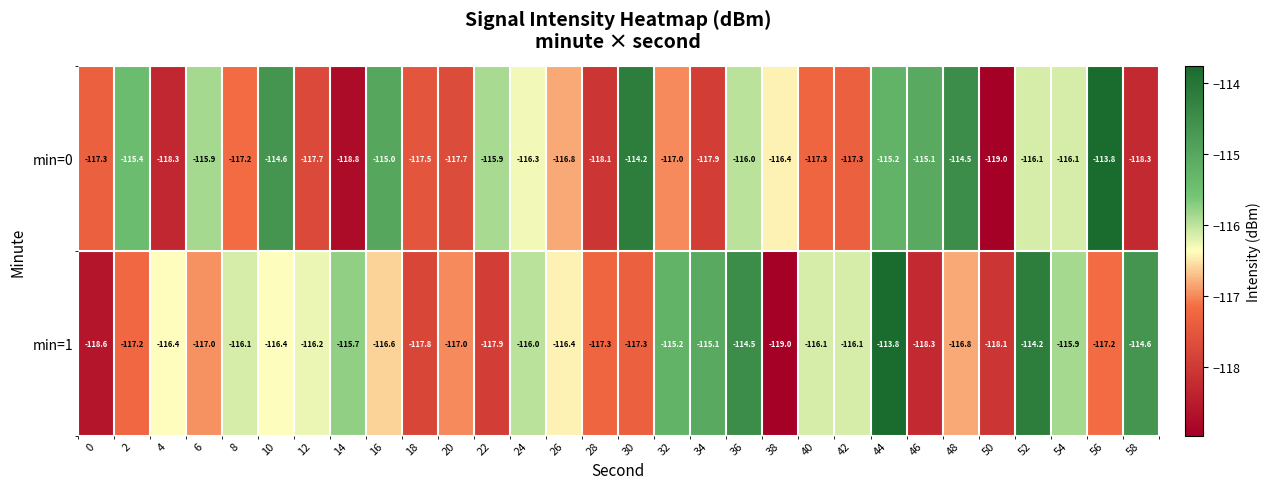

Between 8 and 34, which series saw the biggest shift?

min=1